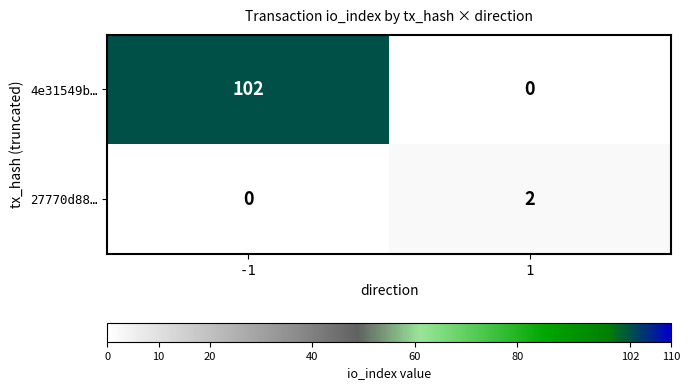

What is the sum of all 4e31549b… values?

102